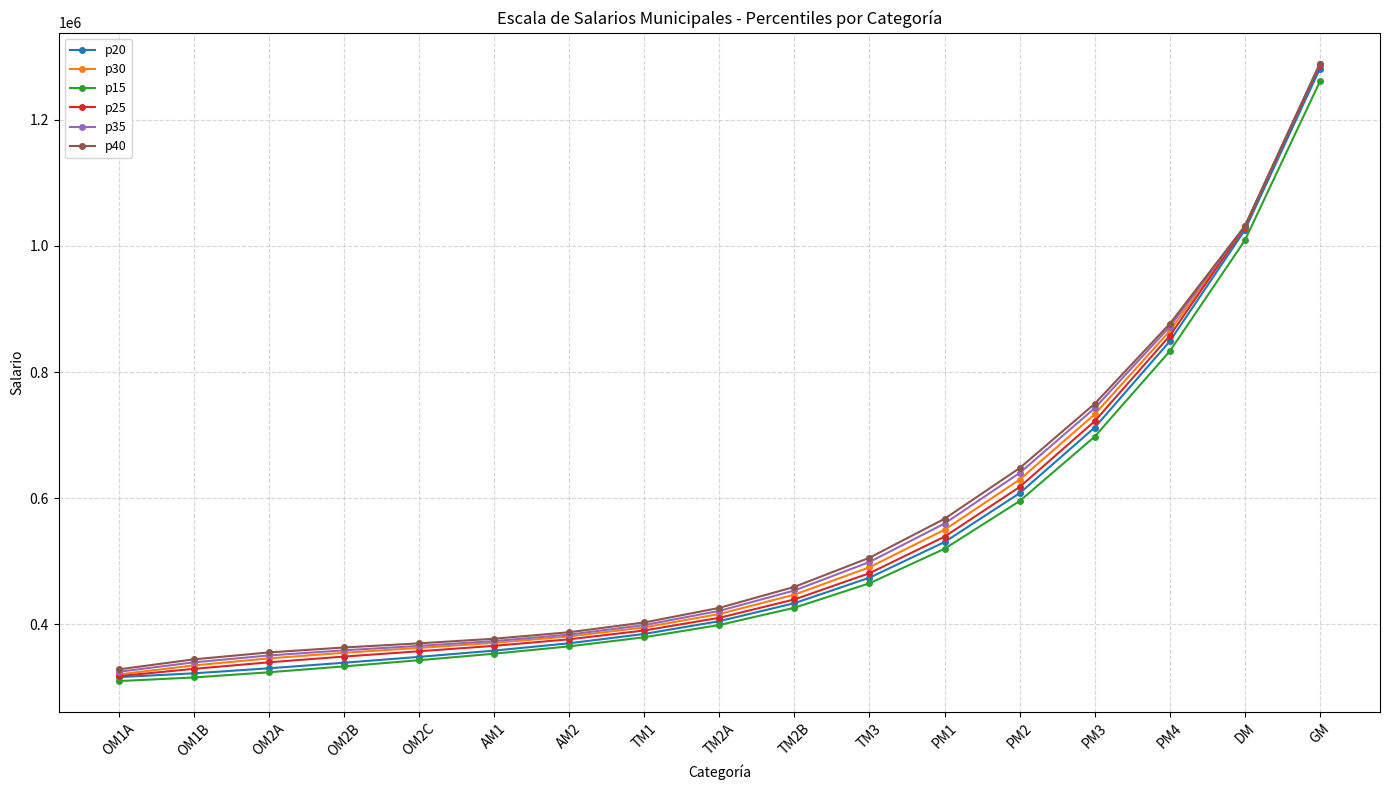

At which category does the chart reach its peak across all series?

GM